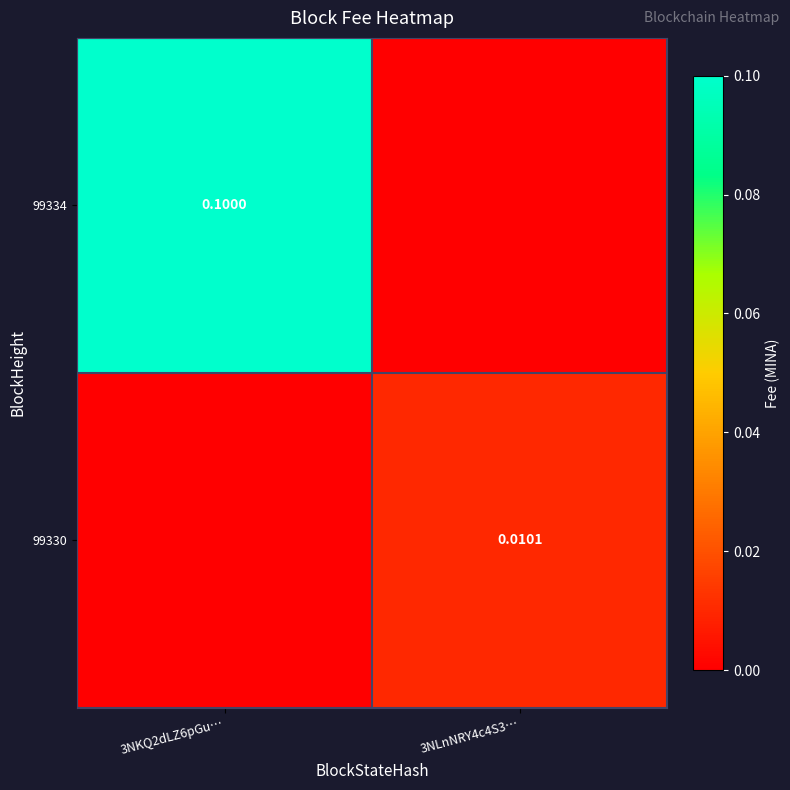

List the labels in order of 99330 value, smallest first.

3NKQ2dLZ6pGu…, 3NLnNRY4c4S3…